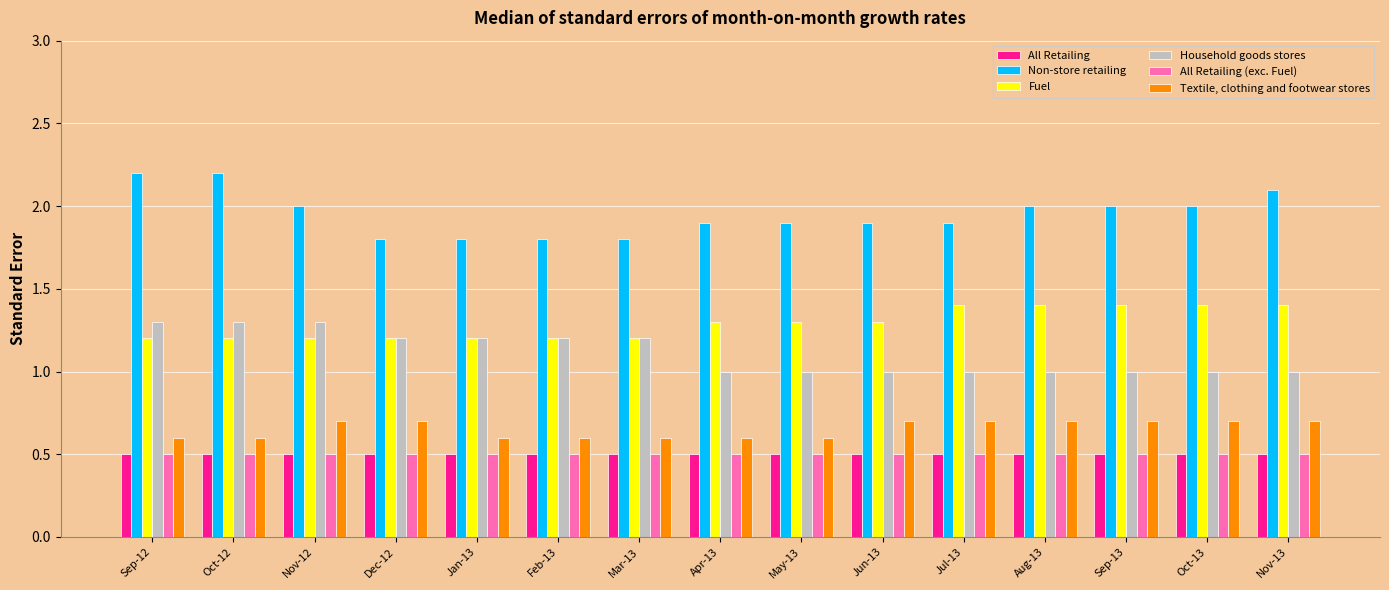

What is the average value of the Household goods stores series?

1.1